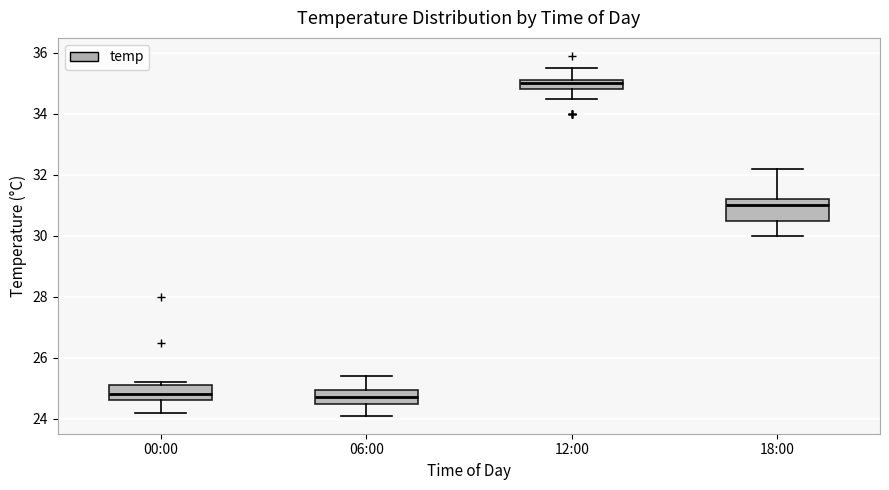

Reading left to right, read every box against the y-axis: the position of its median line, the range the box covers, and the ends of its whiskers. The values are not printed on the chart, so give them approximately, as read against the axis.

00:00: median 24.8, box 24.6 to 25.2, whiskers 24.2 to 25.2 (just above the box's upper edge)
06:00: median 24.8, box 24.6 to 25.0, whiskers 24.2 to 25.4
12:00: median 35.0, box 34.8 to 35.2, whiskers 34.6 to 35.6
18:00: median 31.0, box 30.6 to 31.2, whiskers 30.0 to 32.2